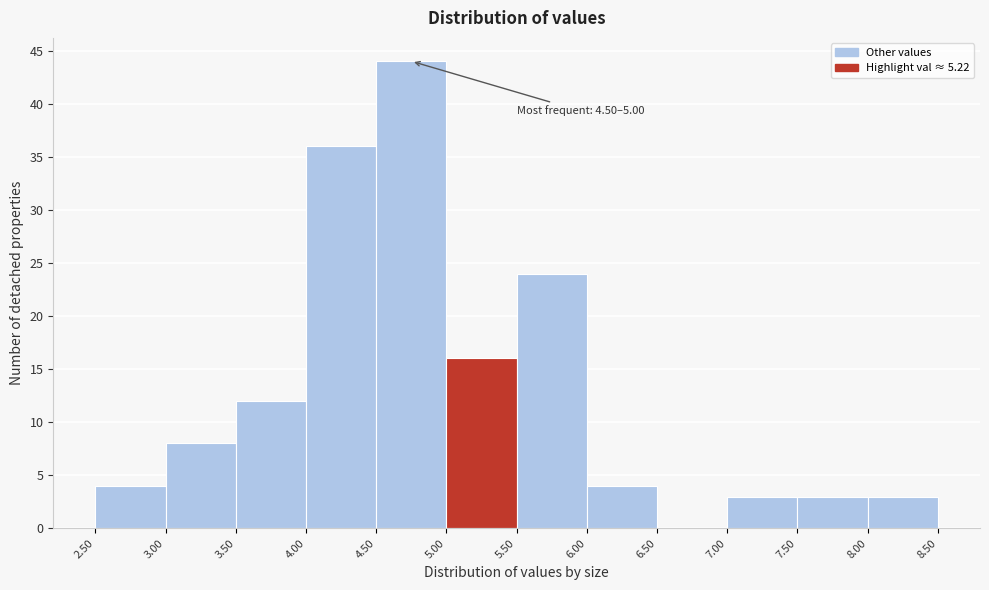

Over which range of the x-axis is the bar tallest?

4.50 to 5.00